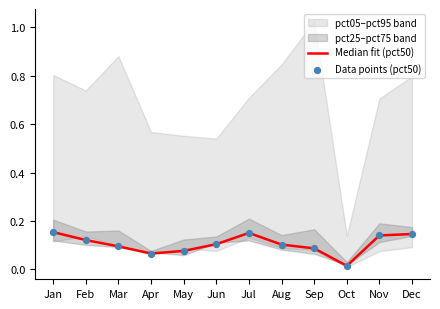

What is the total value across all series at Apr?

0.1